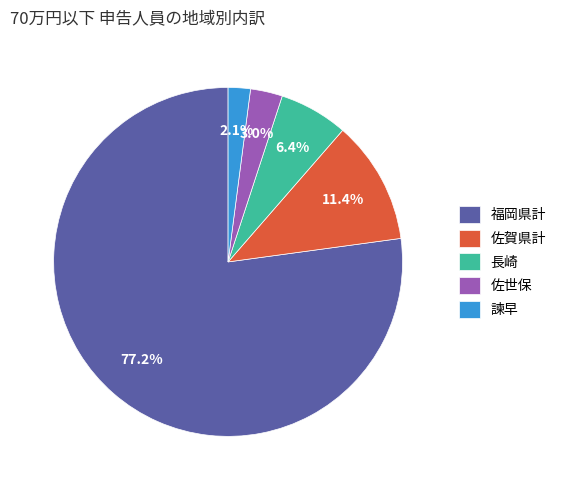

Which category has the smallest portion of the pie?

諫早